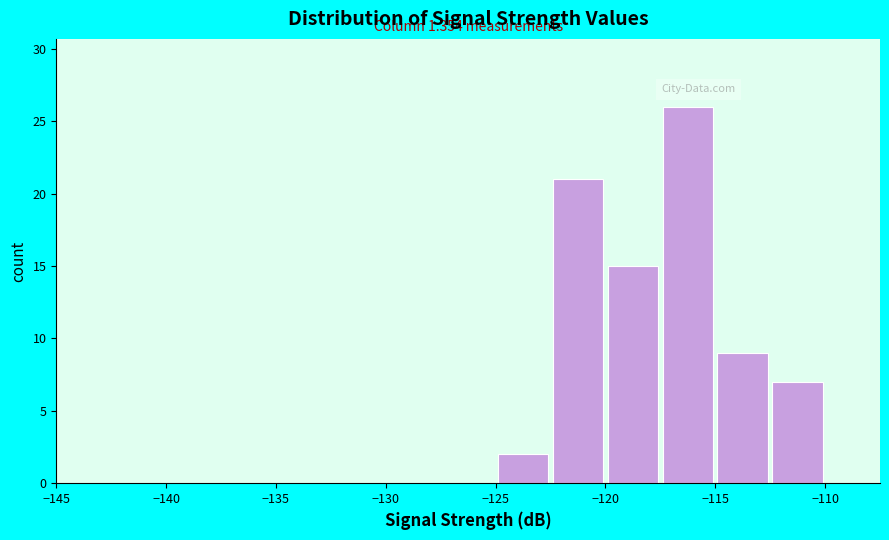

Which range on the x-axis has the tallest bar?

-117.5 to -115.0